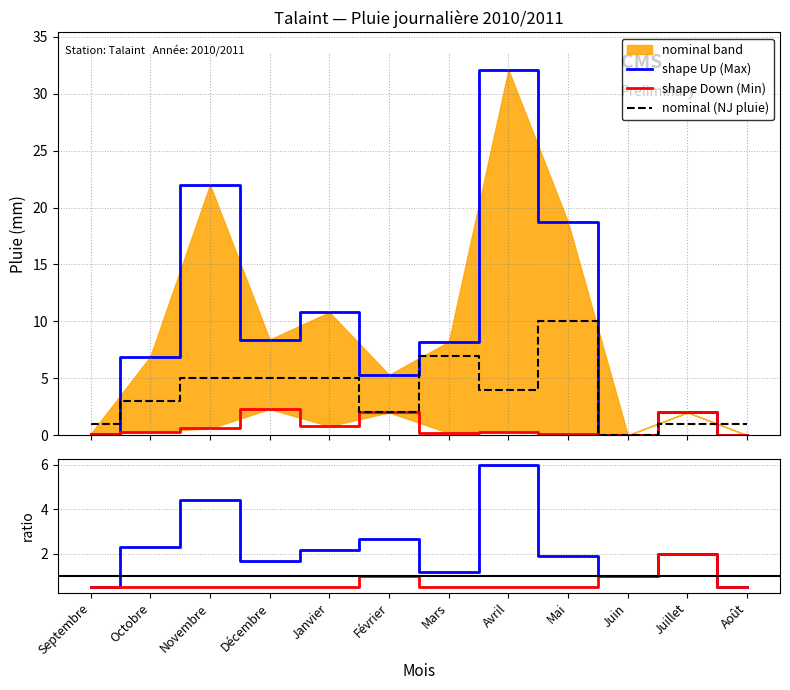

The shape Down series shows 2.0 at Juillet. True or false?

True